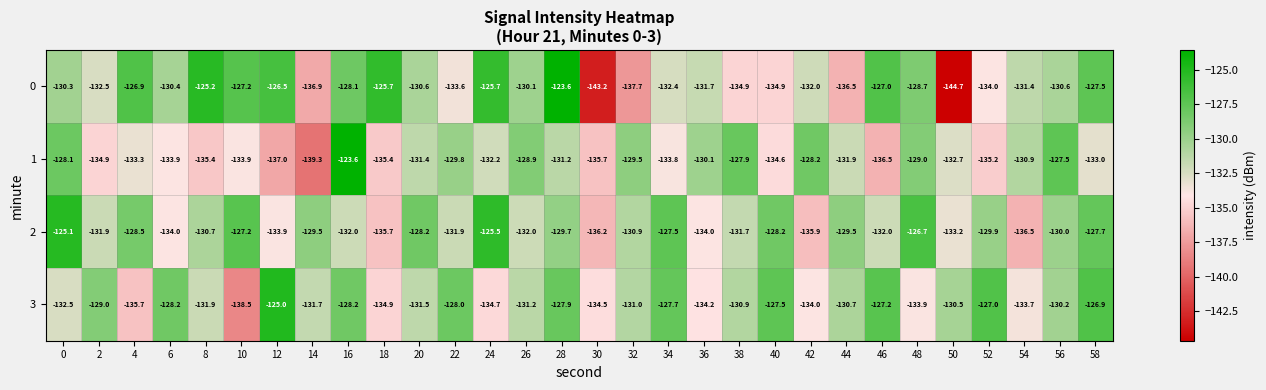

Count the number of categories in the chart.

30